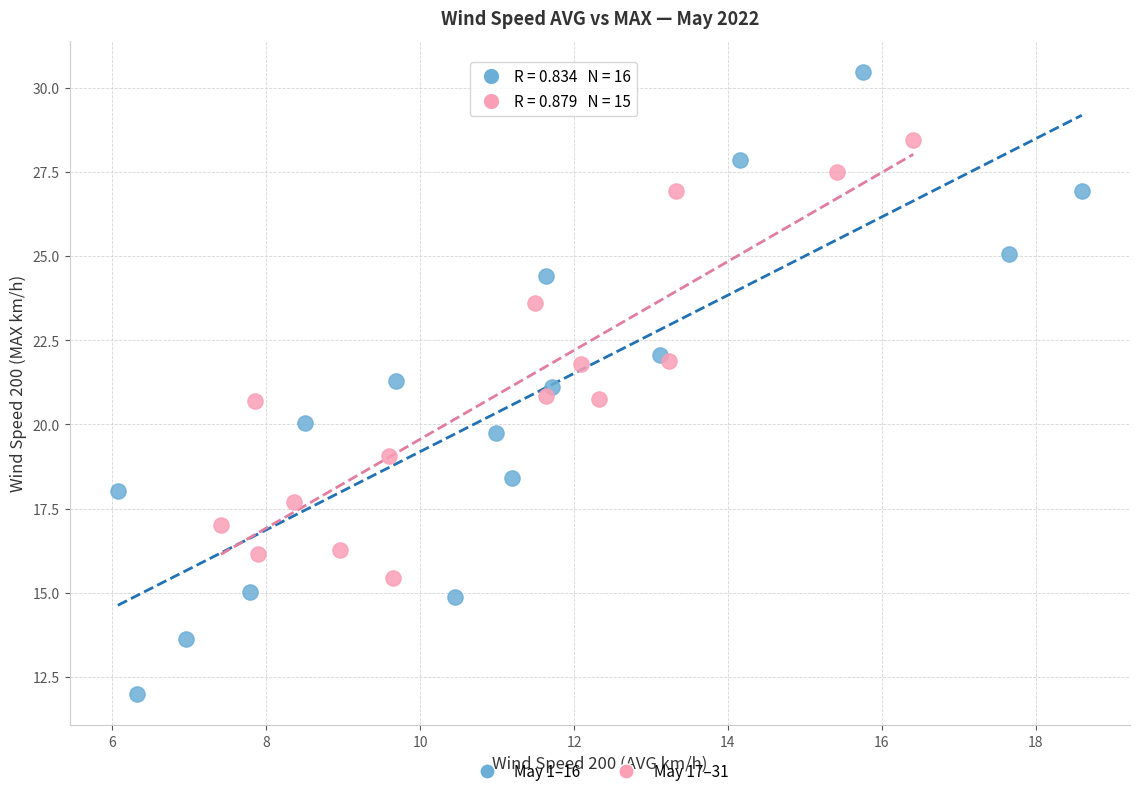

Which series reaches the maximum Y coordinate?

May 1–16